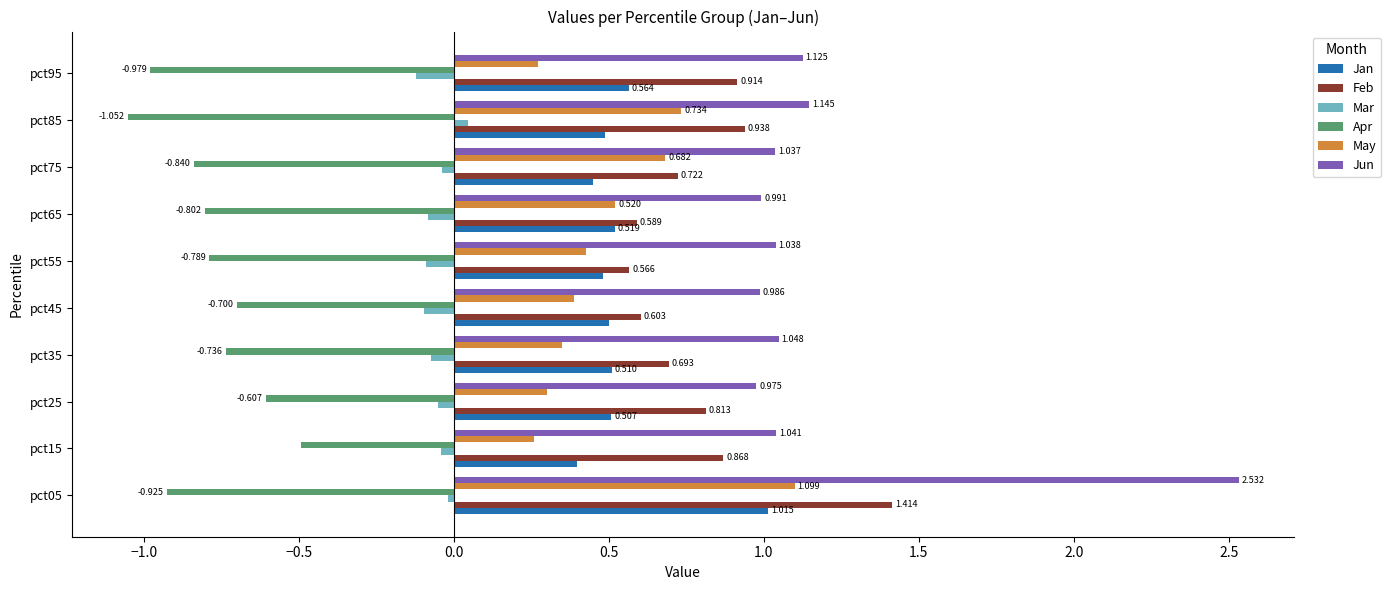

Which series has the widest spread of values?

Jun